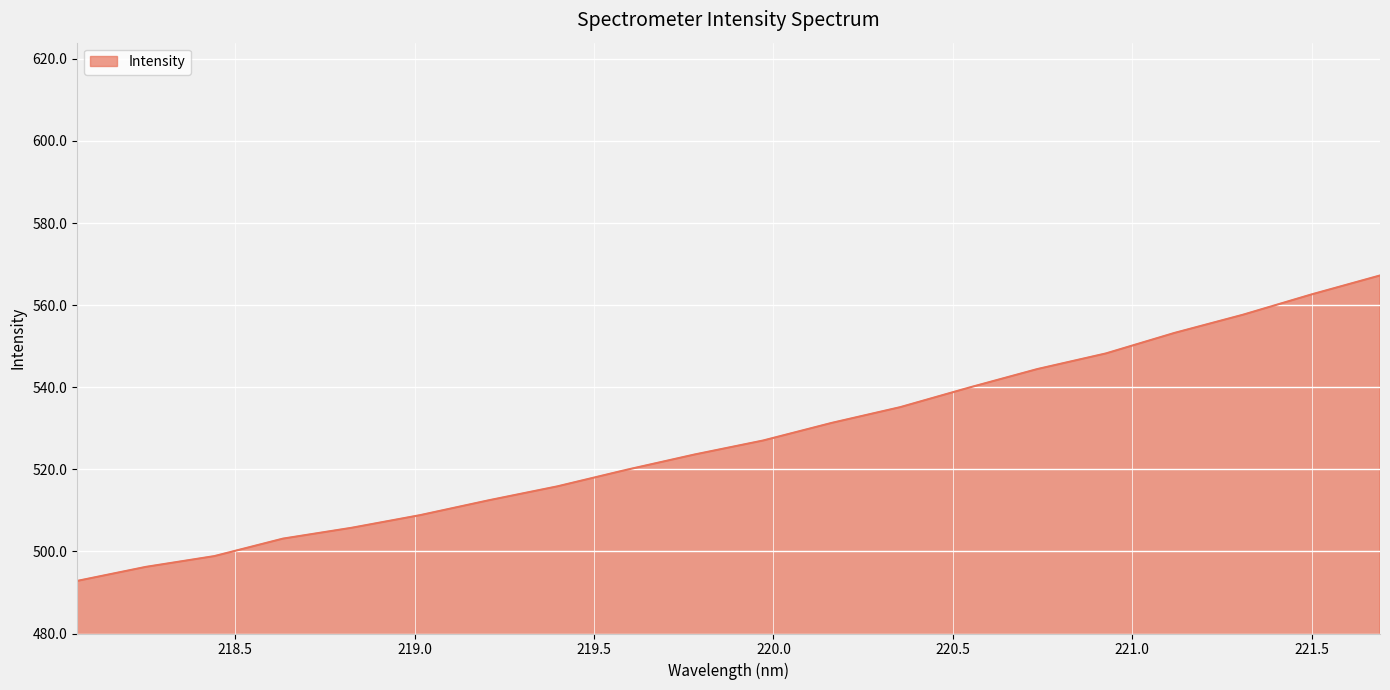

What is the greatest value displayed?

567.2